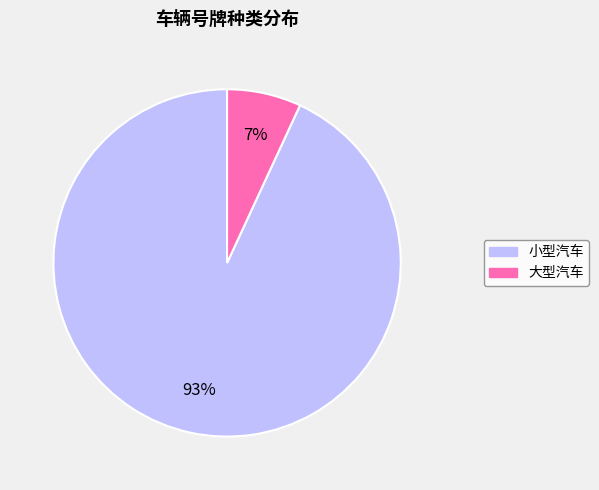

What is the smallest slice in the pie chart?

大型汽车